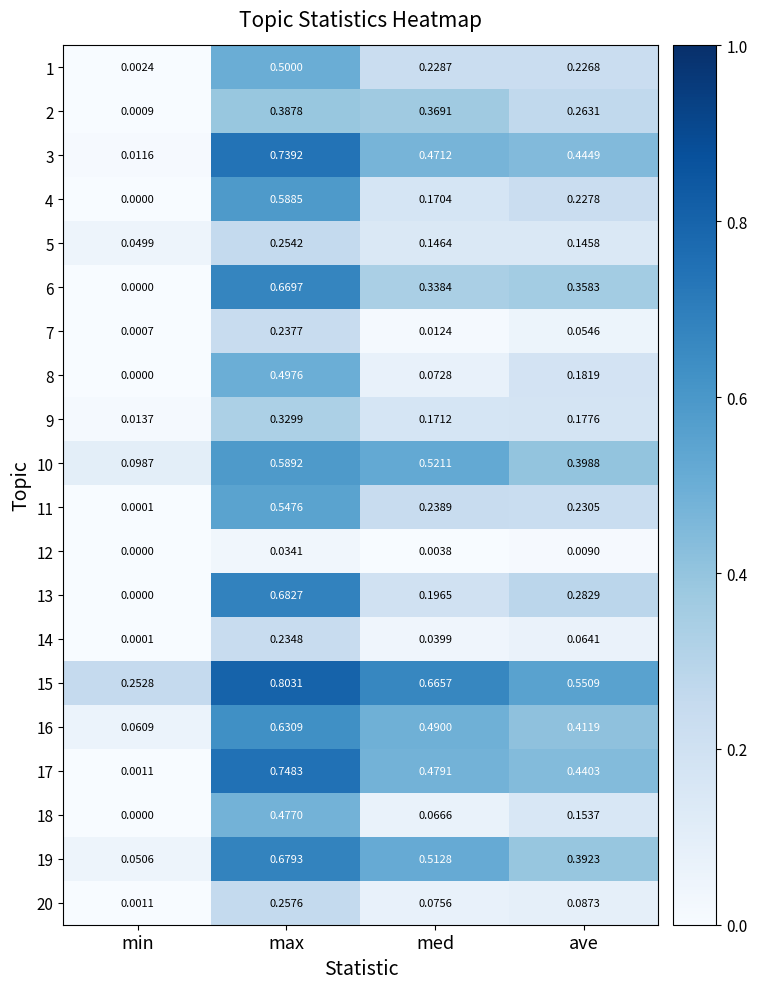

Which category has the lowest value across all series?

min